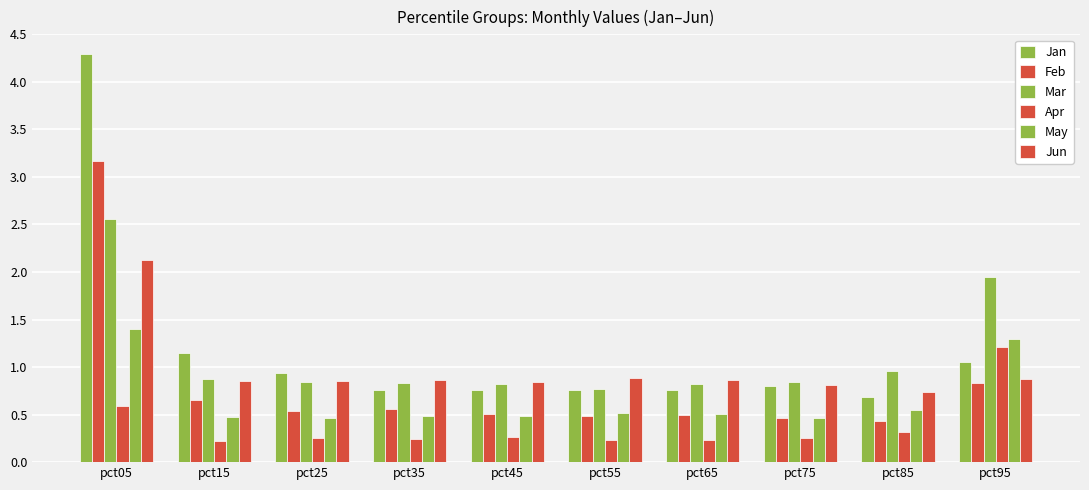

How many groups of bars are there?

10